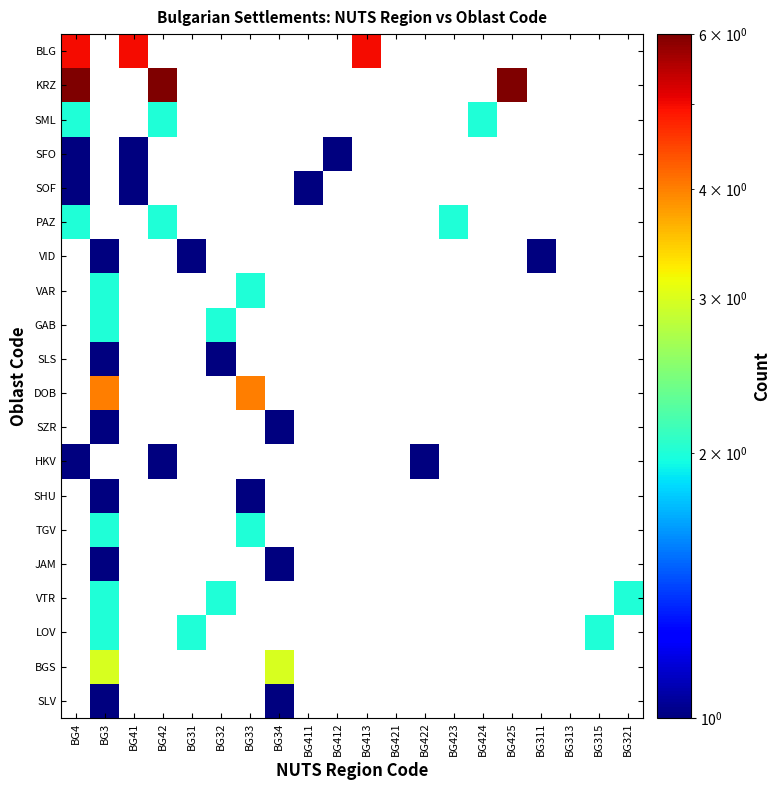

What is the minimum value shown in the chart?

1.0